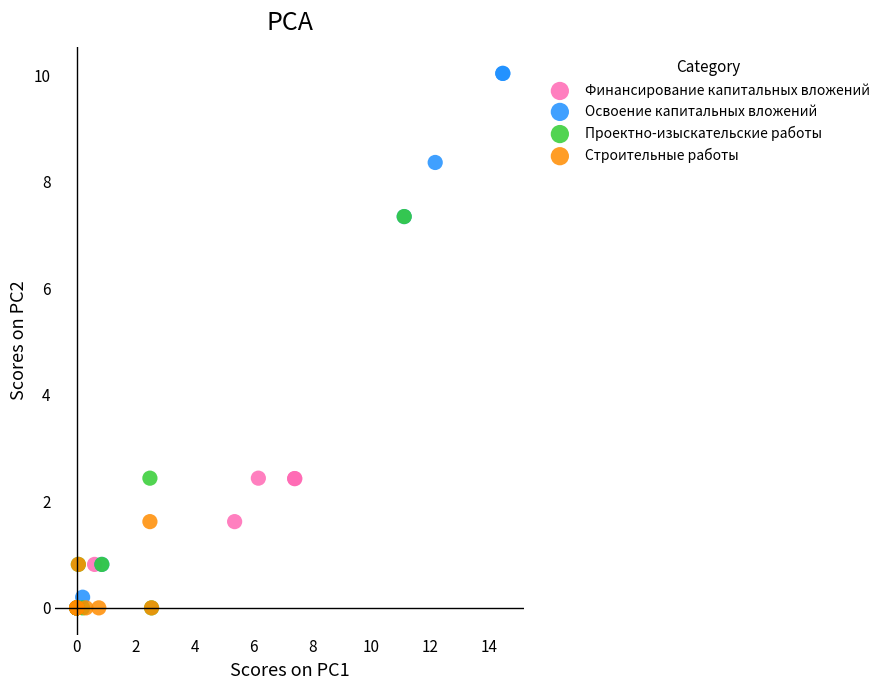

Which series reaches the maximum Y coordinate?

Освоение капитальных вложений